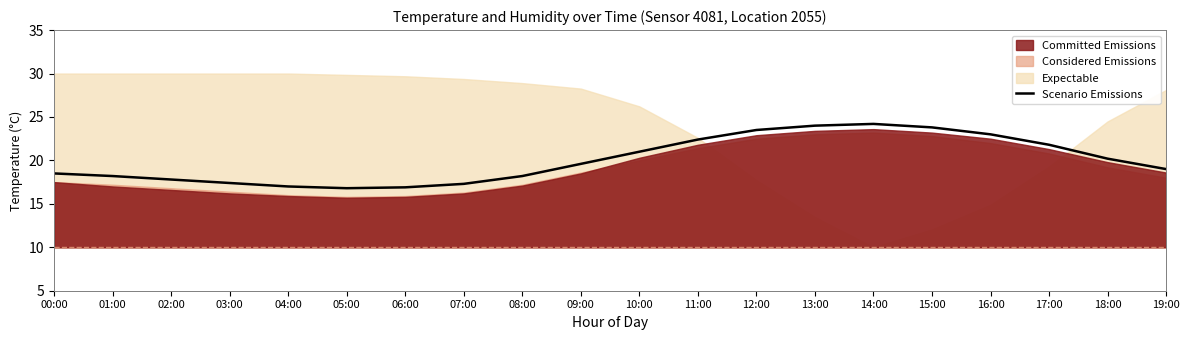

How many points are lower than both their immediate neighbors (excluding endpoints)?

1